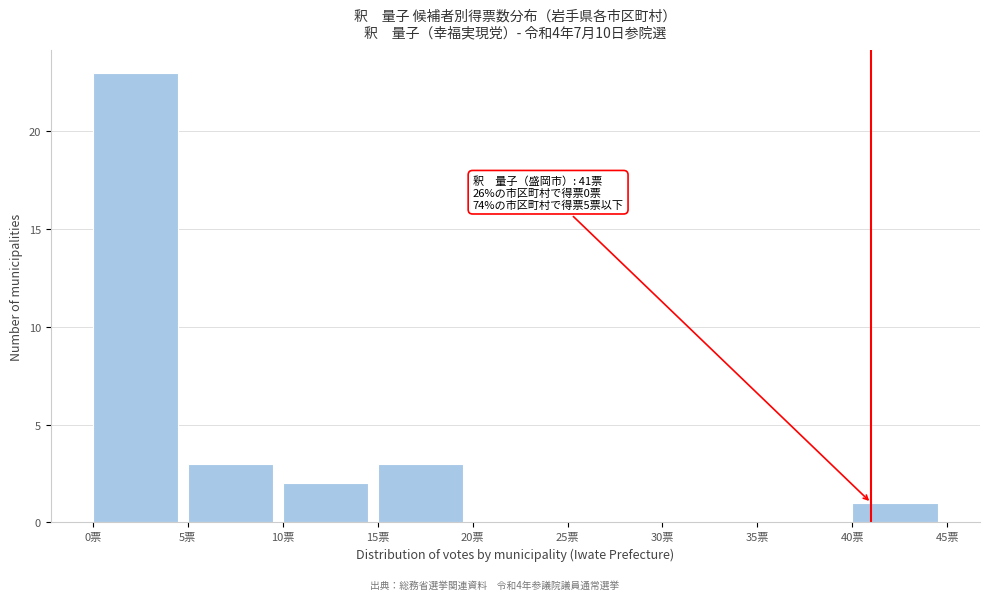

Over which range of the x-axis is the bar tallest?

0 to 5